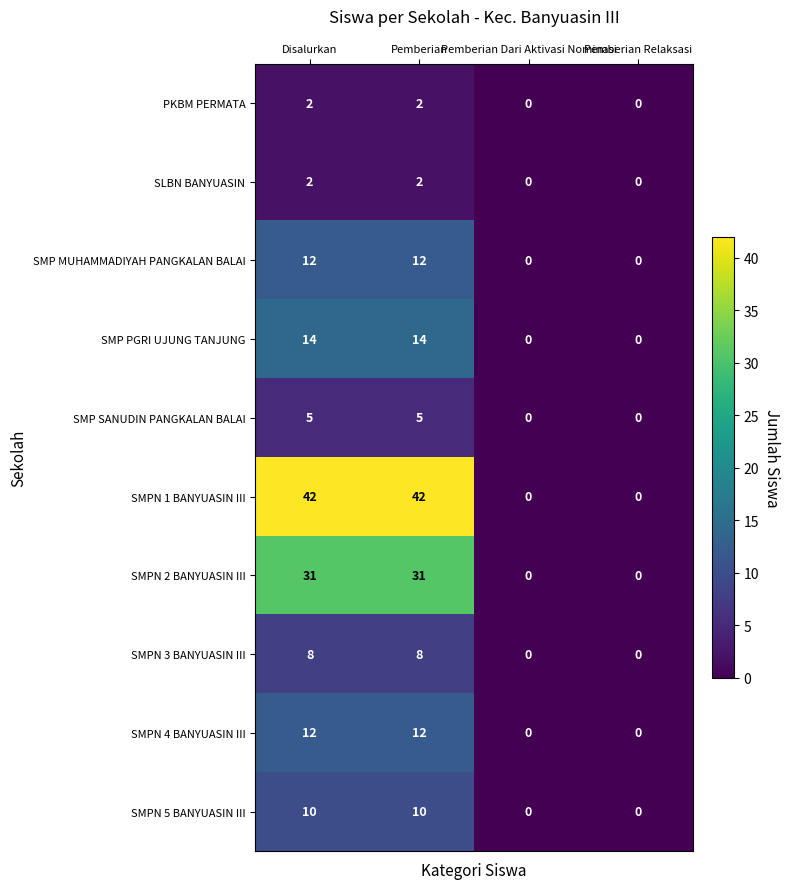

What is the total value across all series at Pemberian?

138